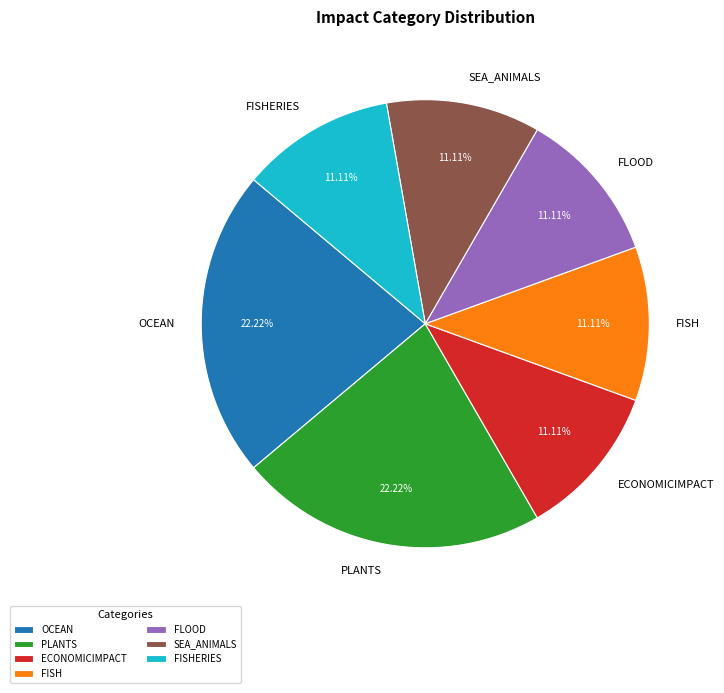

What percentage is the PLANTS slice, to the nearest percent?

22%